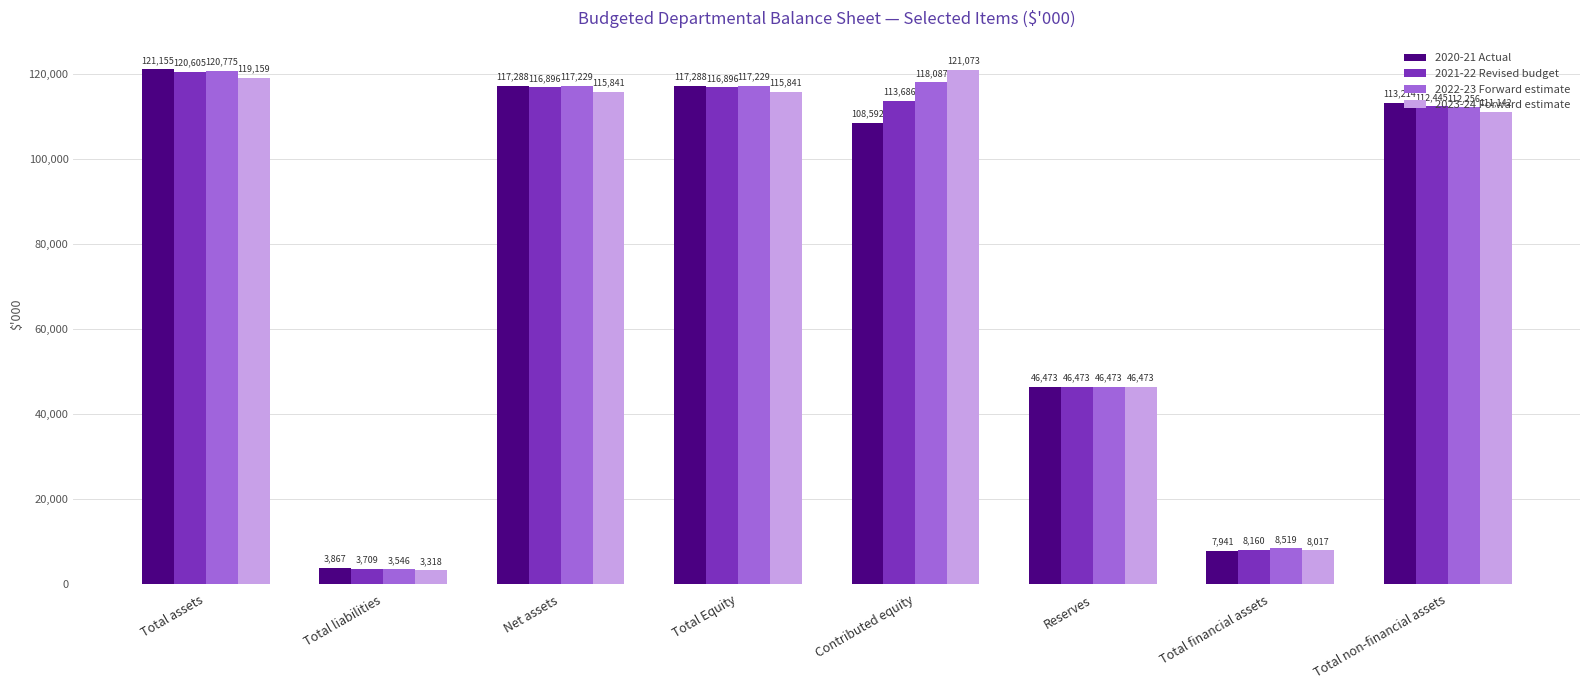

List the series in order of their peak value, lowest first.

2021-22 Revised budget, 2022-23 Forward estimate, 2023-24 Forward estimate, 2020-21 Actual